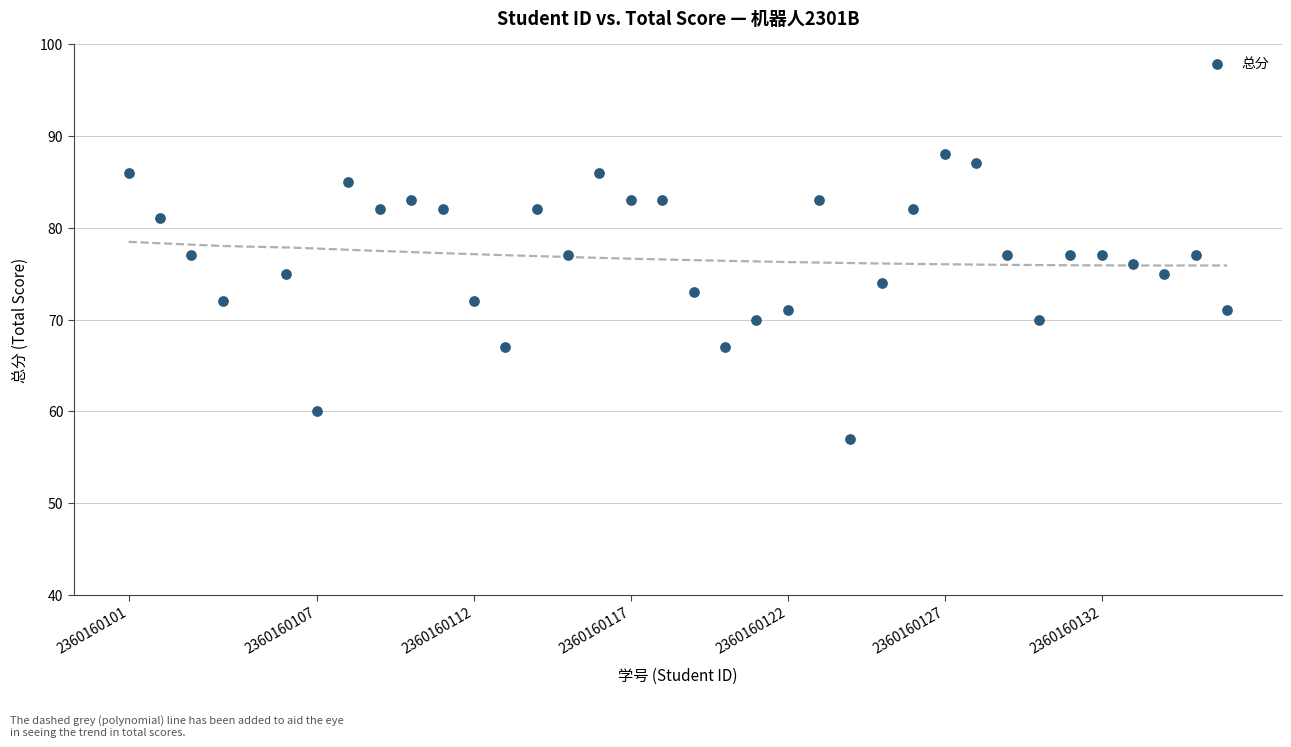

What is the range of X values (max minus min)?

35